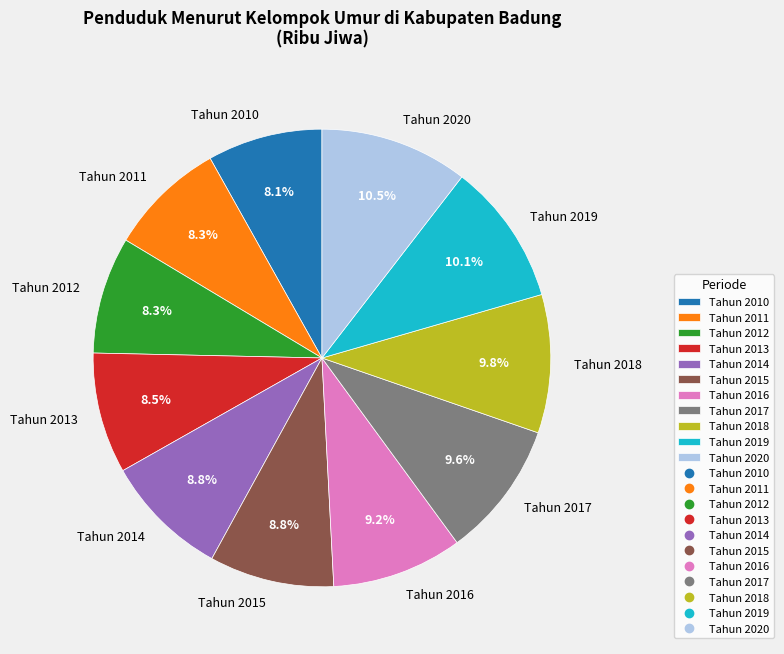

To the nearest percent, what percentage of the pie is Tahun 2018?

10%